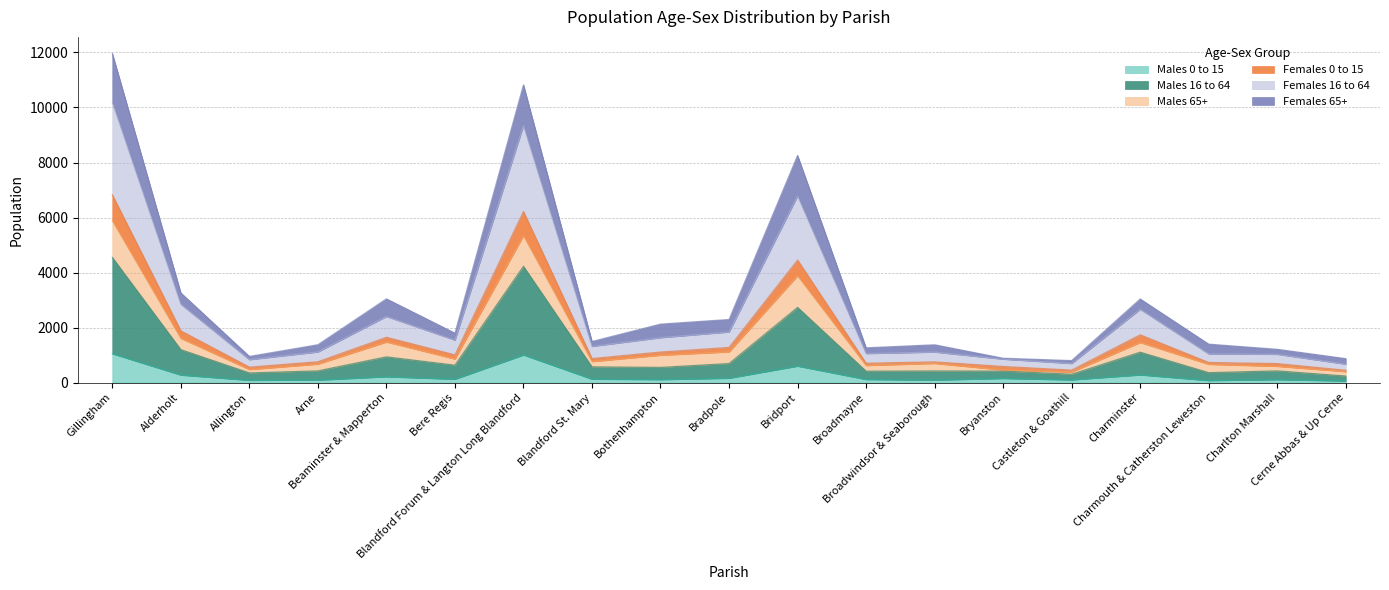

Which category has the highest value in the Females 0 to 15 series?

Gillingham